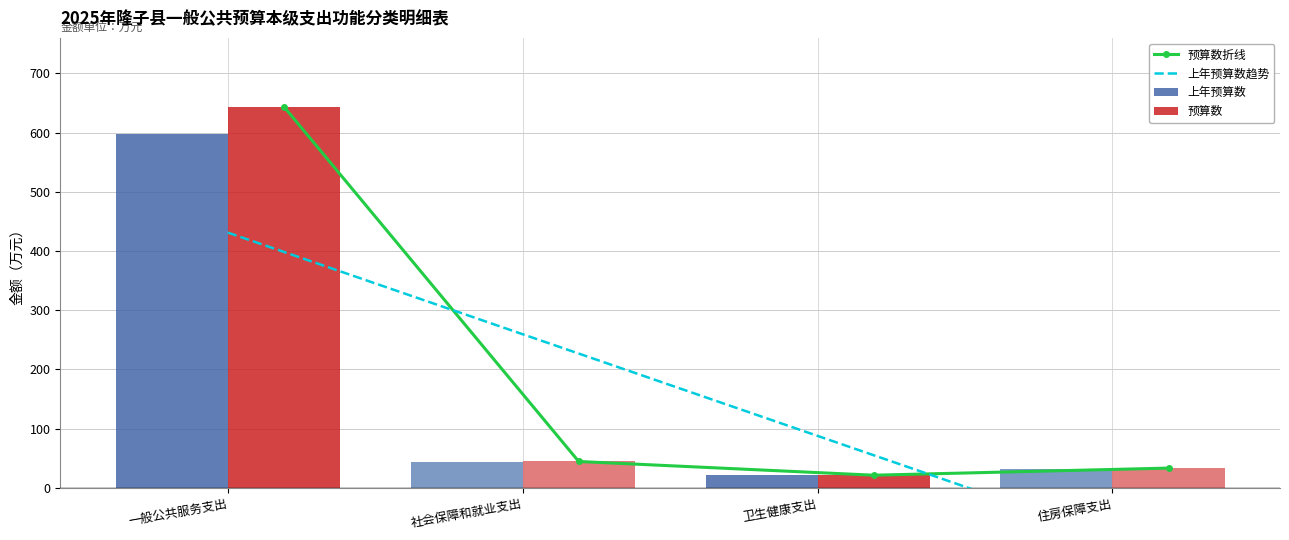

Where is 预算数 nearest to the value 332?

社会保障和就业支出